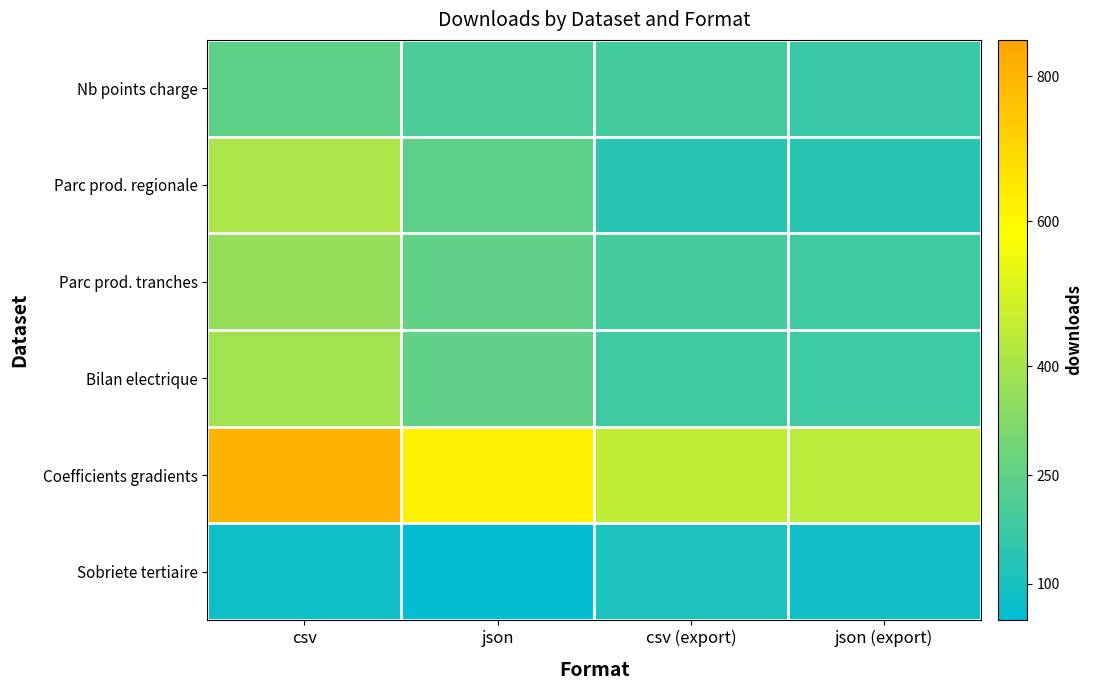

Reading right to left, transcribe all the data shown in this chart.

Sobriete tertiaire: json (export)=85	csv (export)=109	json=59	csv=79
Coefficients gradients: json (export)=440	csv (export)=453	json=621	csv=809
Bilan electrique: json (export)=179	csv (export)=183	json=250	csv=387
Parc prod. tranches: json (export)=183	csv (export)=191	json=251	csv=362
Parc prod. regionale: json (export)=135	csv (export)=139	json=242	csv=409
Nb points charge: json (export)=171	csv (export)=192	json=204	csv=246